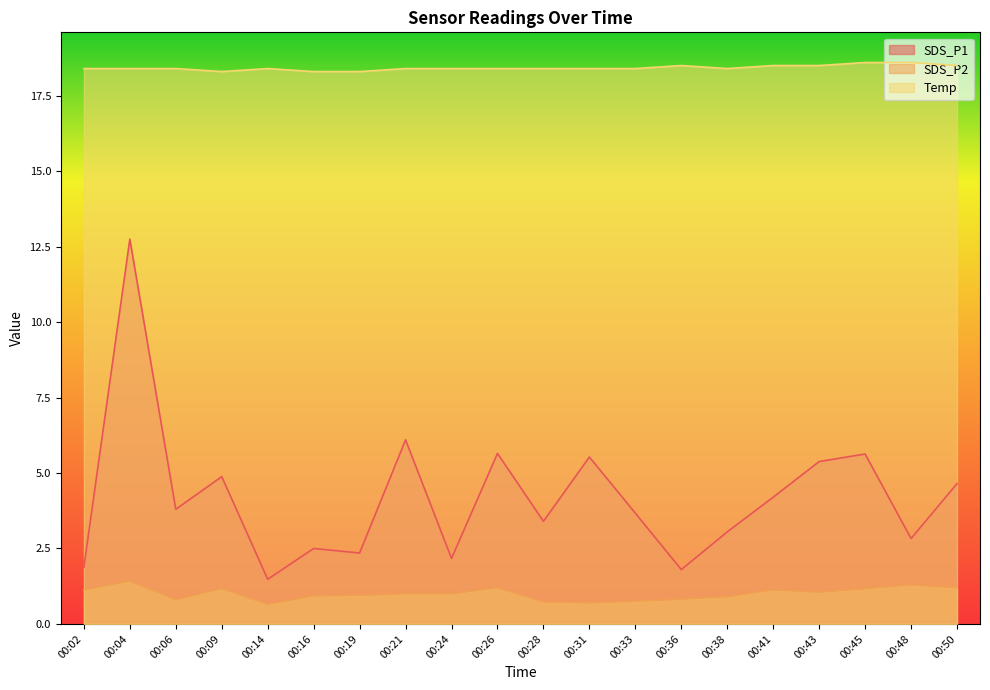

In SDS_P2, how many points are higher than both neighbors (excluding endpoints)?

5